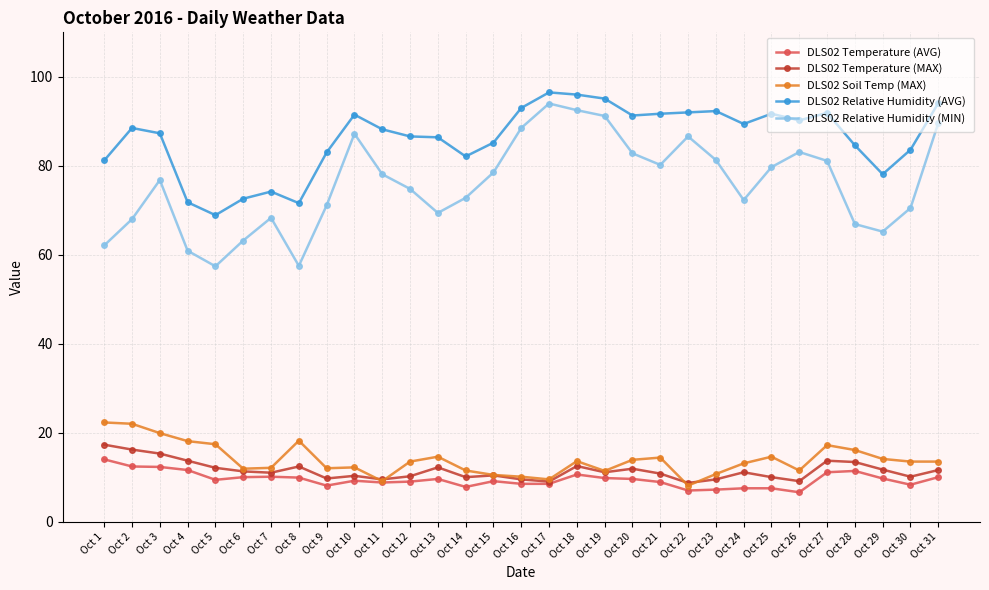

What is the difference between the second highest and minimum values in the DLS02 Relative Humidity (AVG) series?

27.1